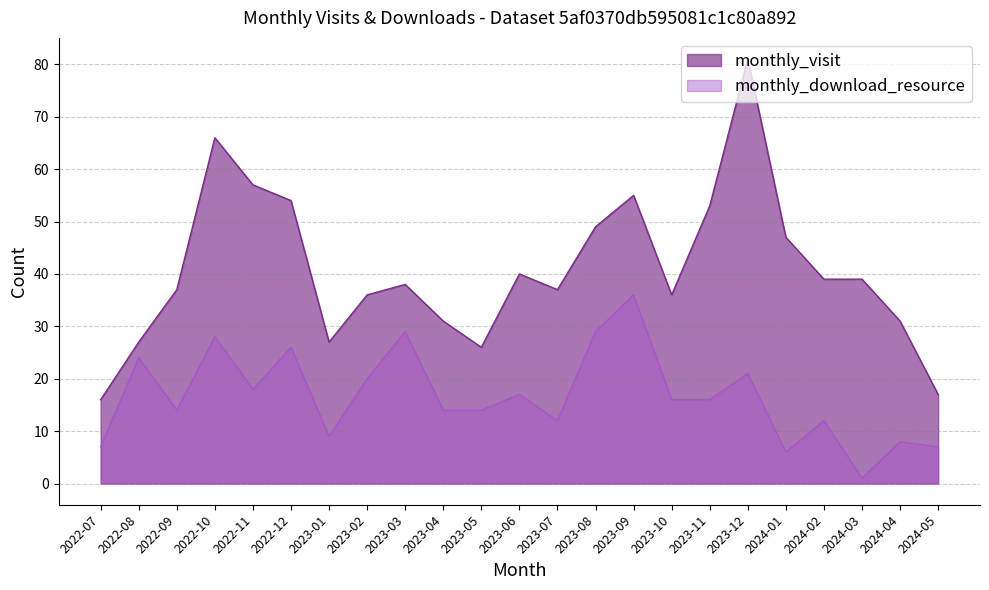

List the labels in order of monthly_download_resource value, smallest first.

2024-03, 2024-01, 2022-07, 2024-05, 2024-04, 2023-01, 2023-07, 2024-02, 2022-09, 2023-04, 2023-05, 2023-10, 2023-11, 2023-06, 2022-11, 2023-02, 2023-12, 2022-08, 2022-12, 2022-10, 2023-03, 2023-08, 2023-09